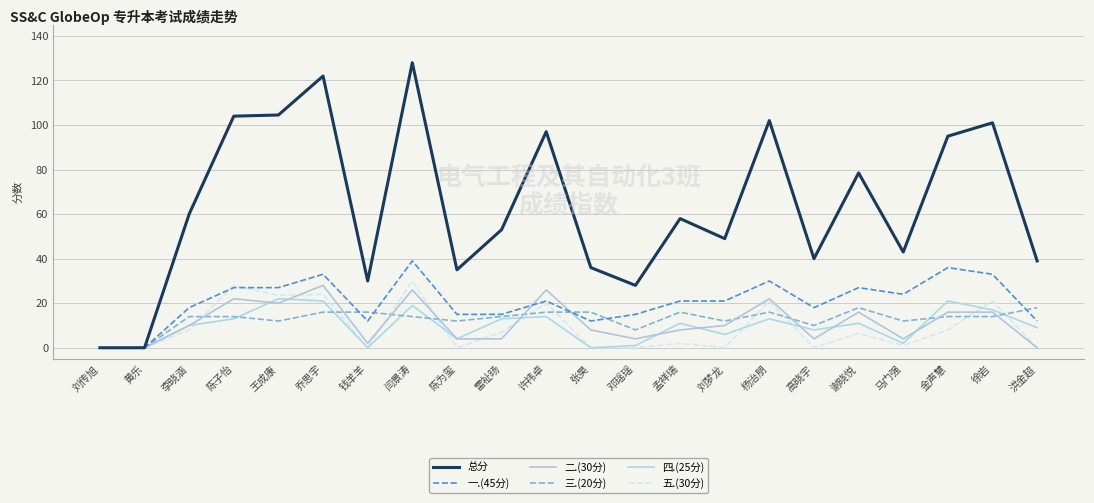

The 五.(30分) series shows 40.0 at 王成康. True or false?

False